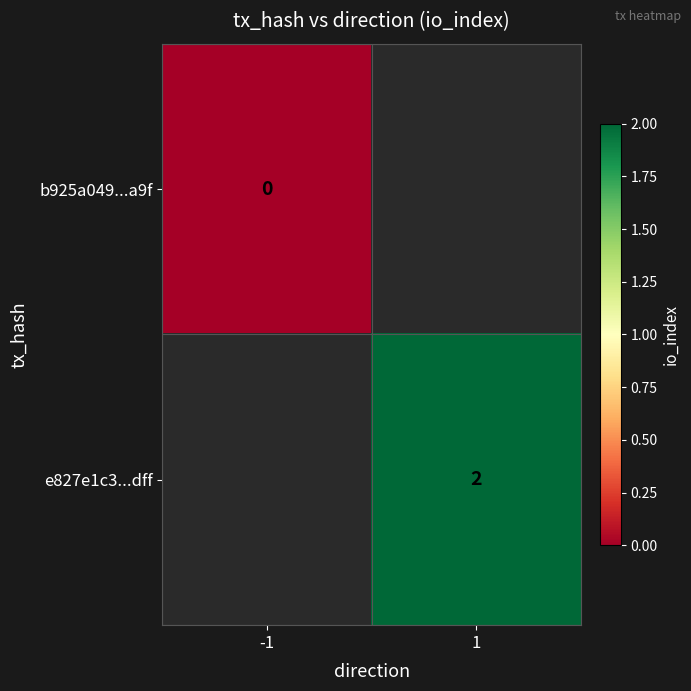

True or false: e827e1c3...dff has a value of 2 at 1.

True